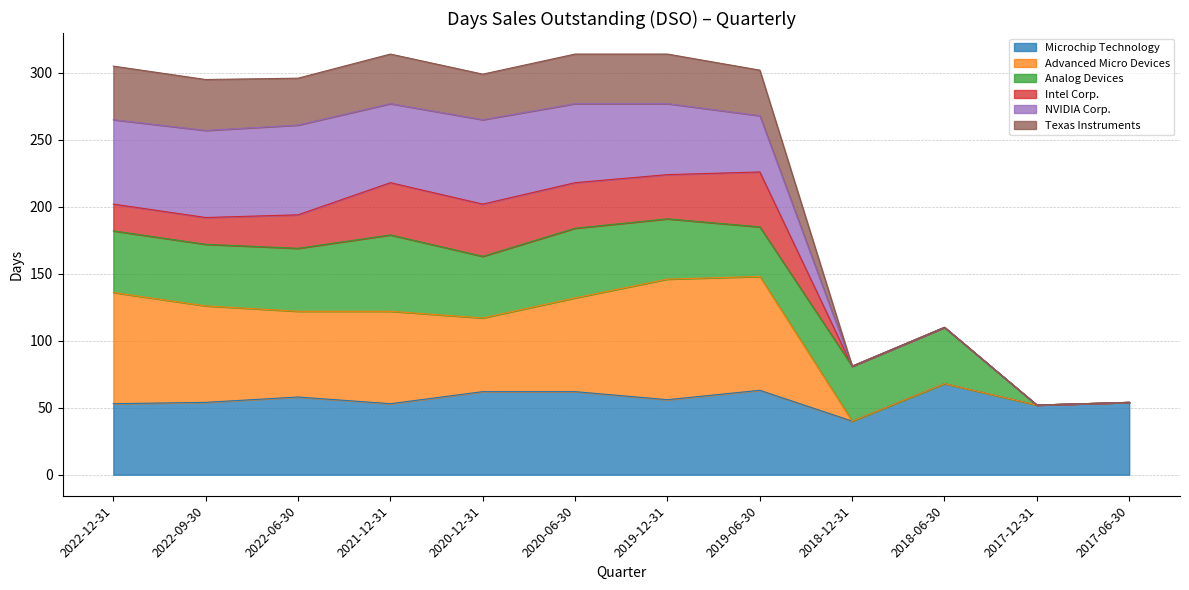

At which label does Microchip Technology reach its minimum?

2018-12-31